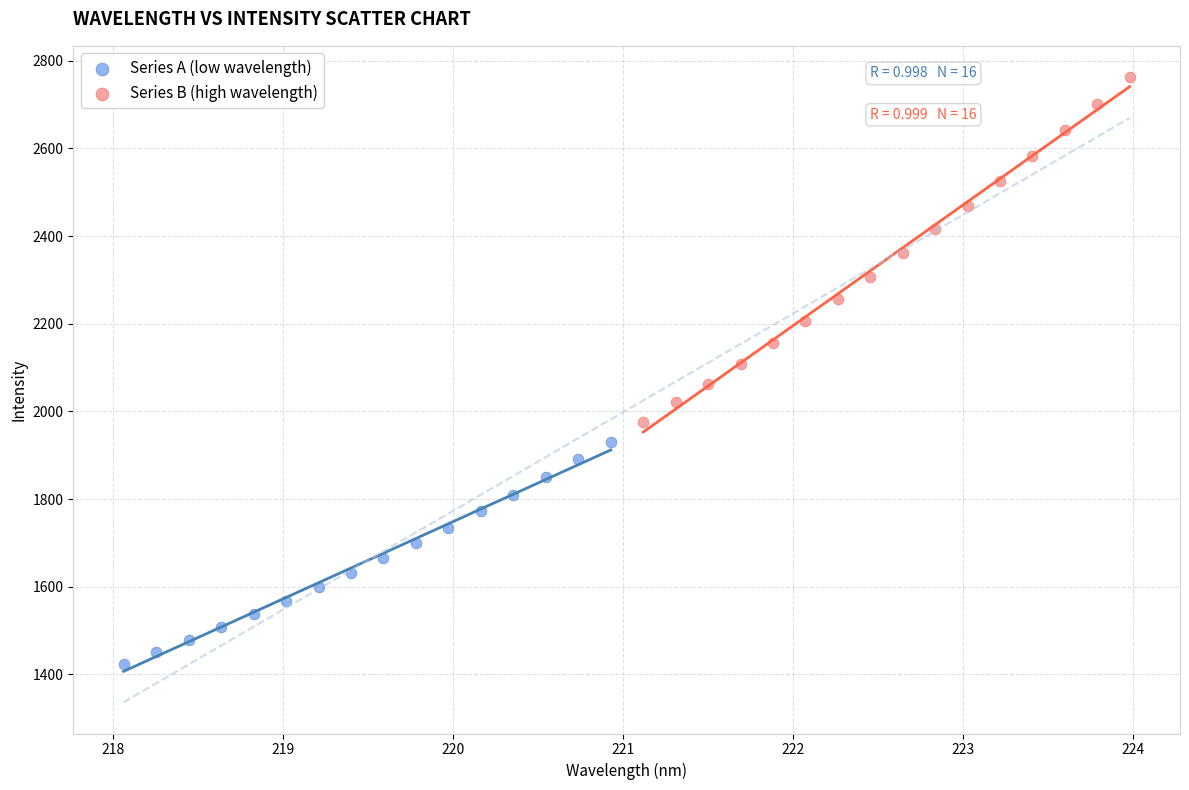

Which series reaches the minimum Y coordinate?

Series A (low wavelength)